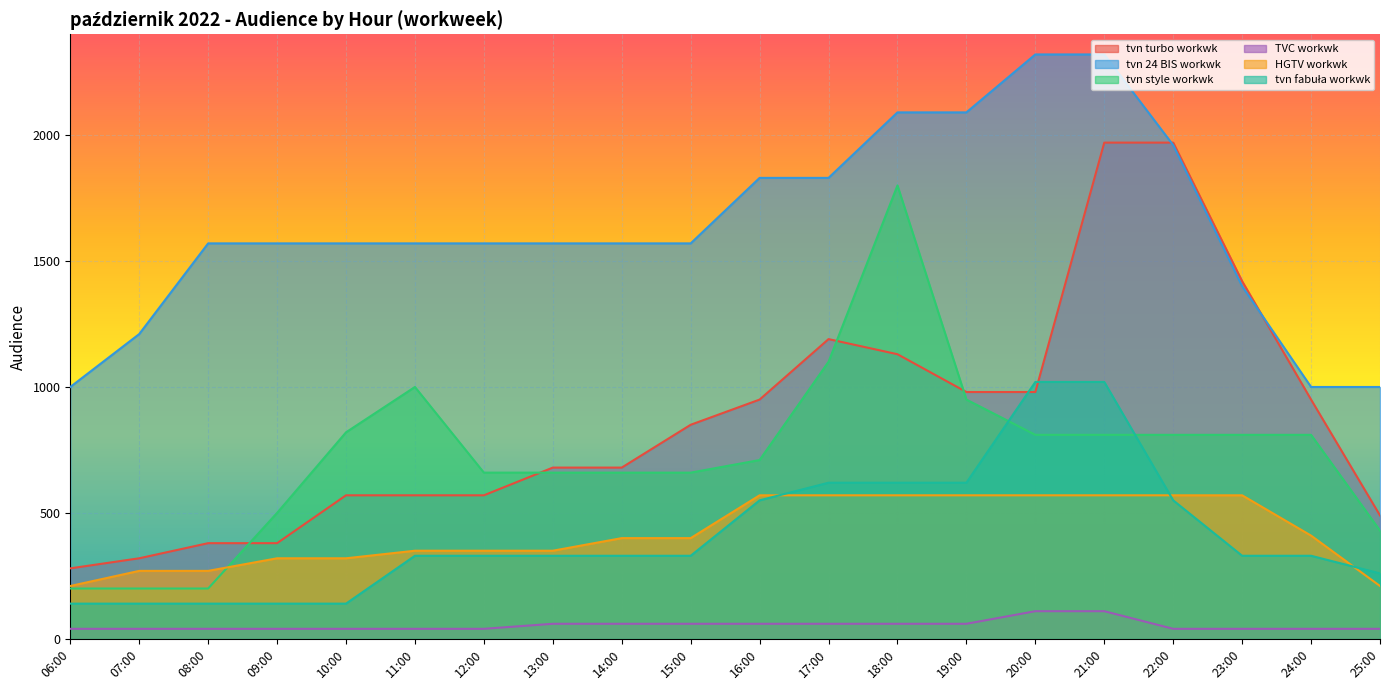

The value of TVC workwk at 19:00 is 60. True or false?

True